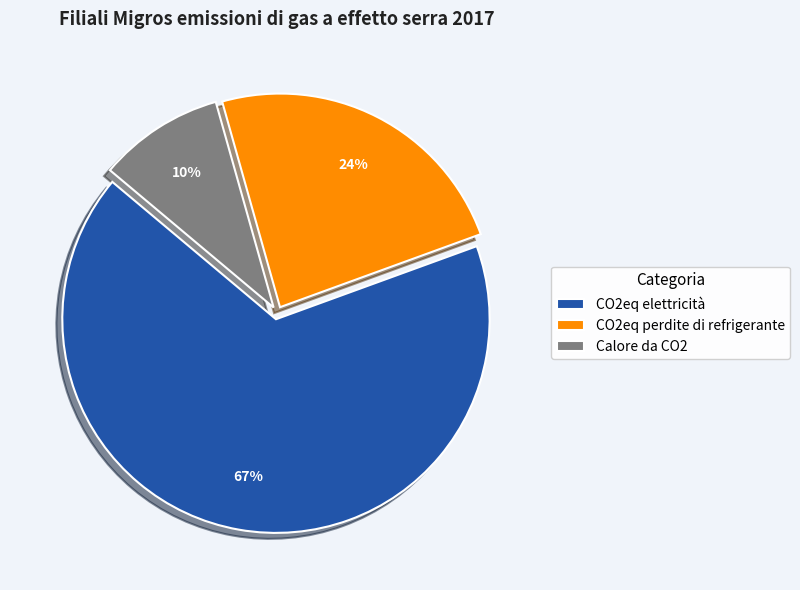

The Calore da CO2 slice represents 22% of the pie. True or false?

False